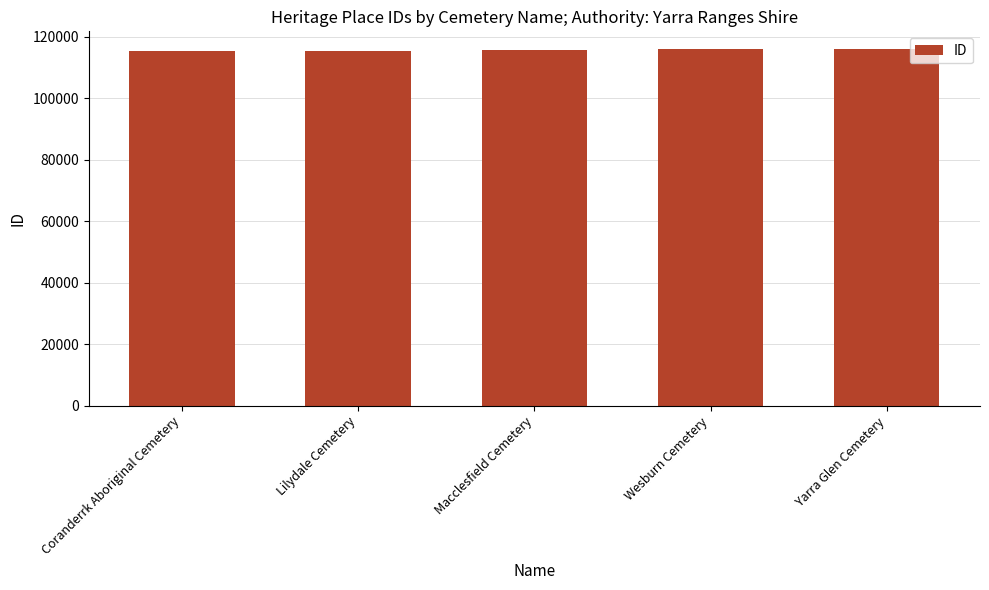

What is the label of the 4th bar from the right?

Lilydale Cemetery